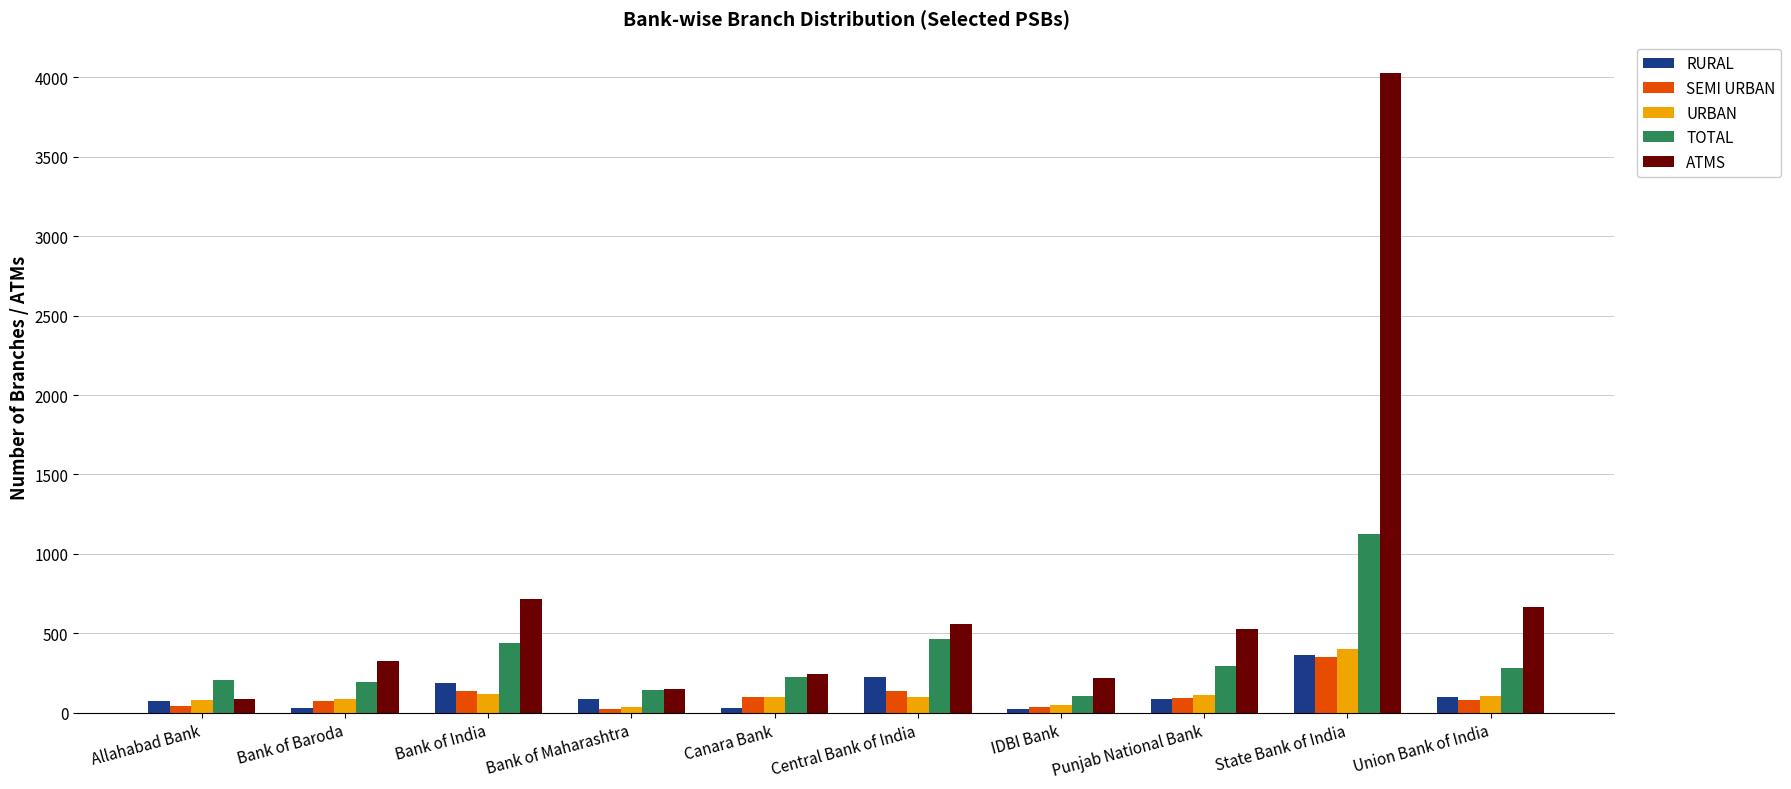

Where does the RURAL series first go above 88?

Bank of India